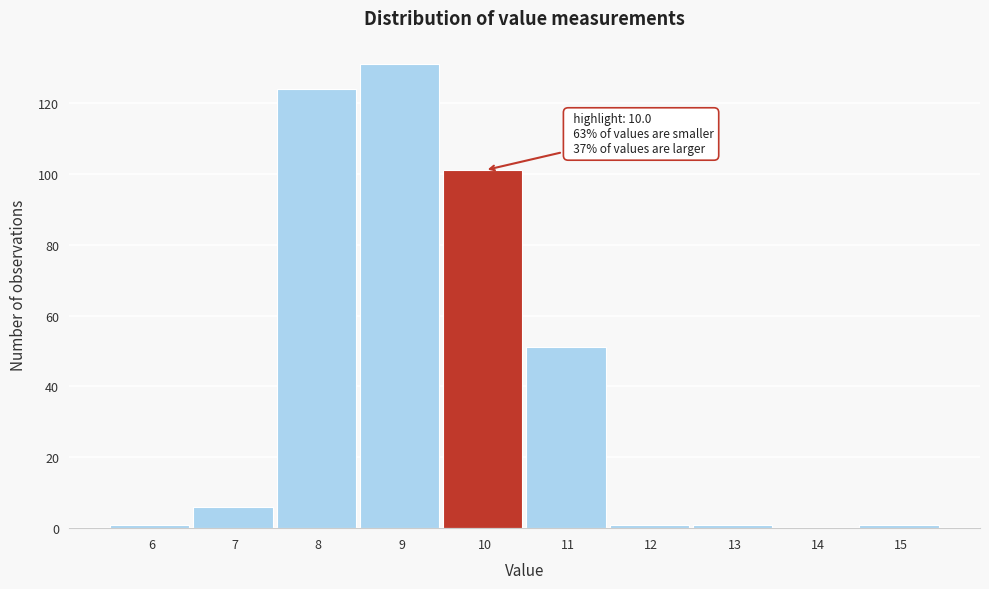

Reading left to right, list all the values displayed in this chart.

6=1	7=6	8=124	9=131	10=101	11=51	12=1	13=1	14=0	15=1